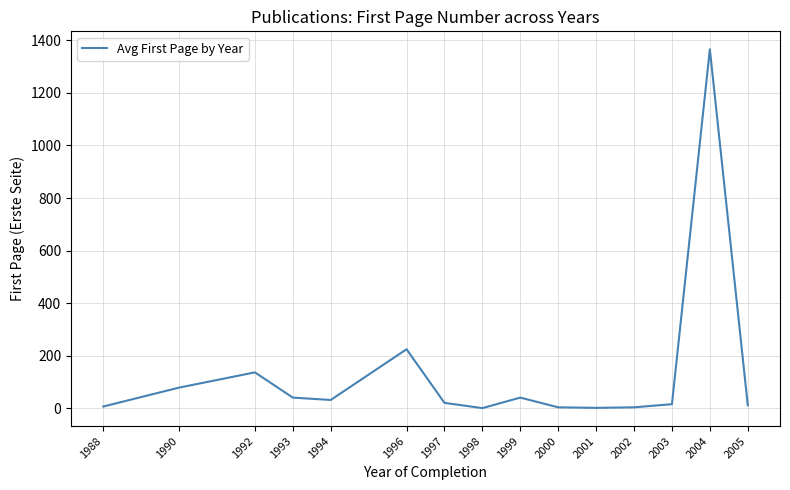

The chart shows a value of 79 at 1990. True or false?

True